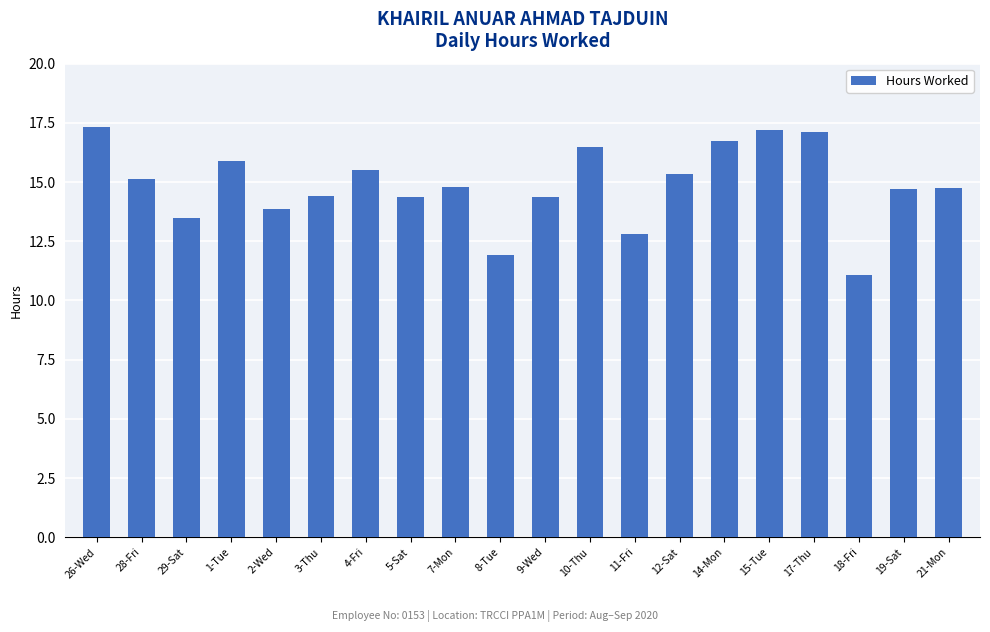

What is the difference between the values at 3-Thu and 17-Thu?

2.7